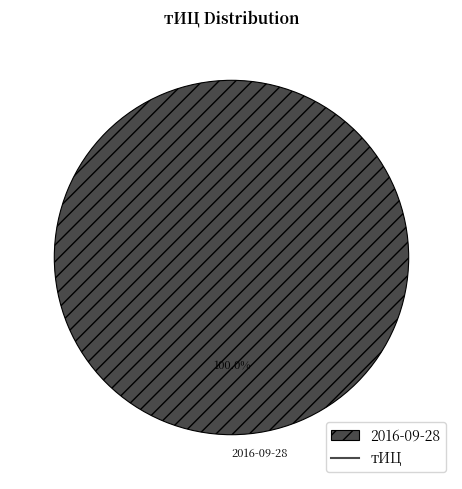

Rank the categories by value from lowest to highest.

2016-09-28